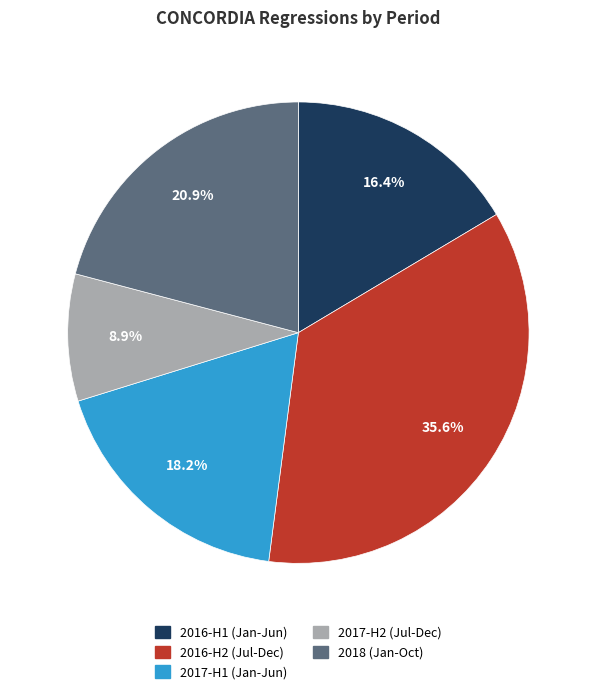

Does any single category account for the majority?

No